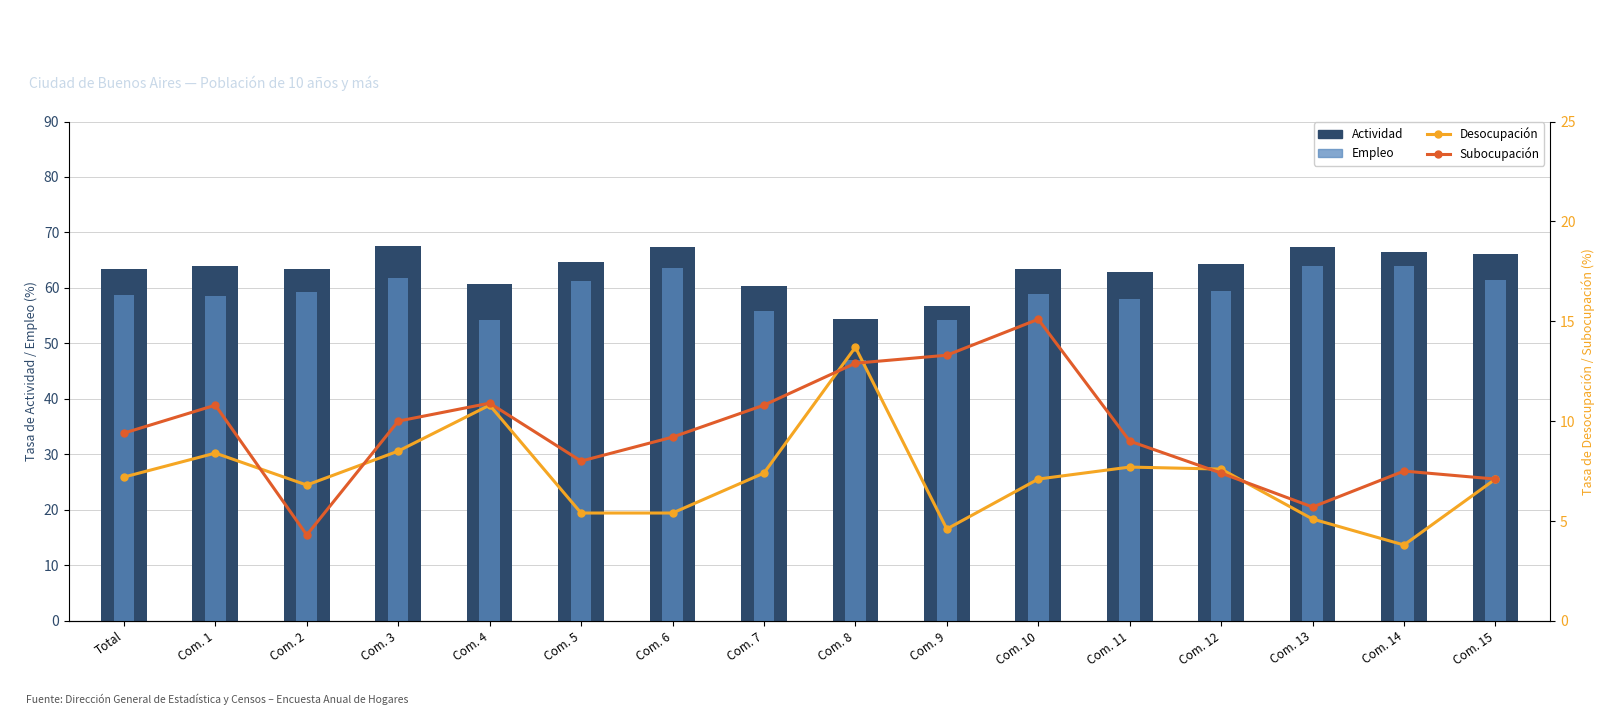

At which category is the sum across all series the highest?

Com. 3